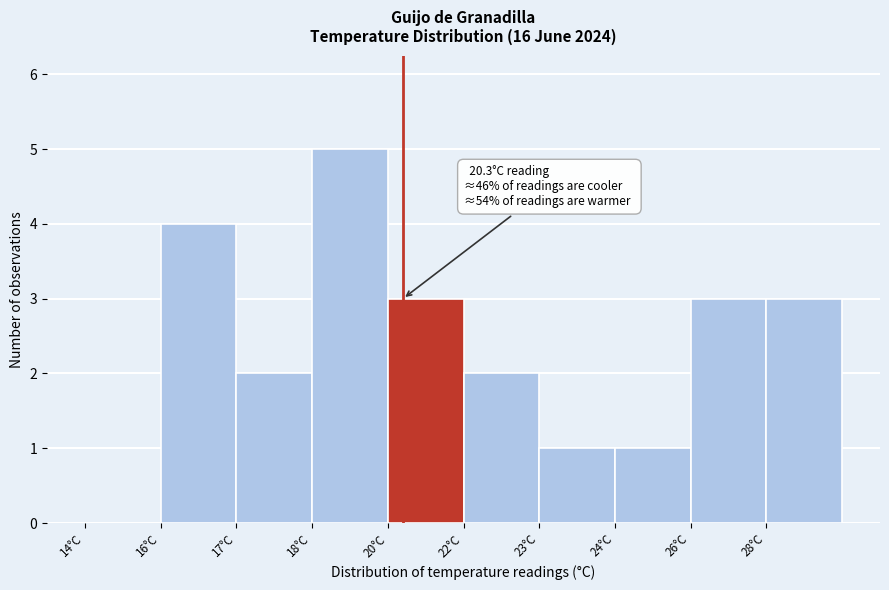

Reading left to right, what are all the values shown in this chart?

14°C=0	16°C=4	17°C=2	18°C=5	20°C=3	22°C=2	23°C=1	24°C=1	26°C=3	28°C=3